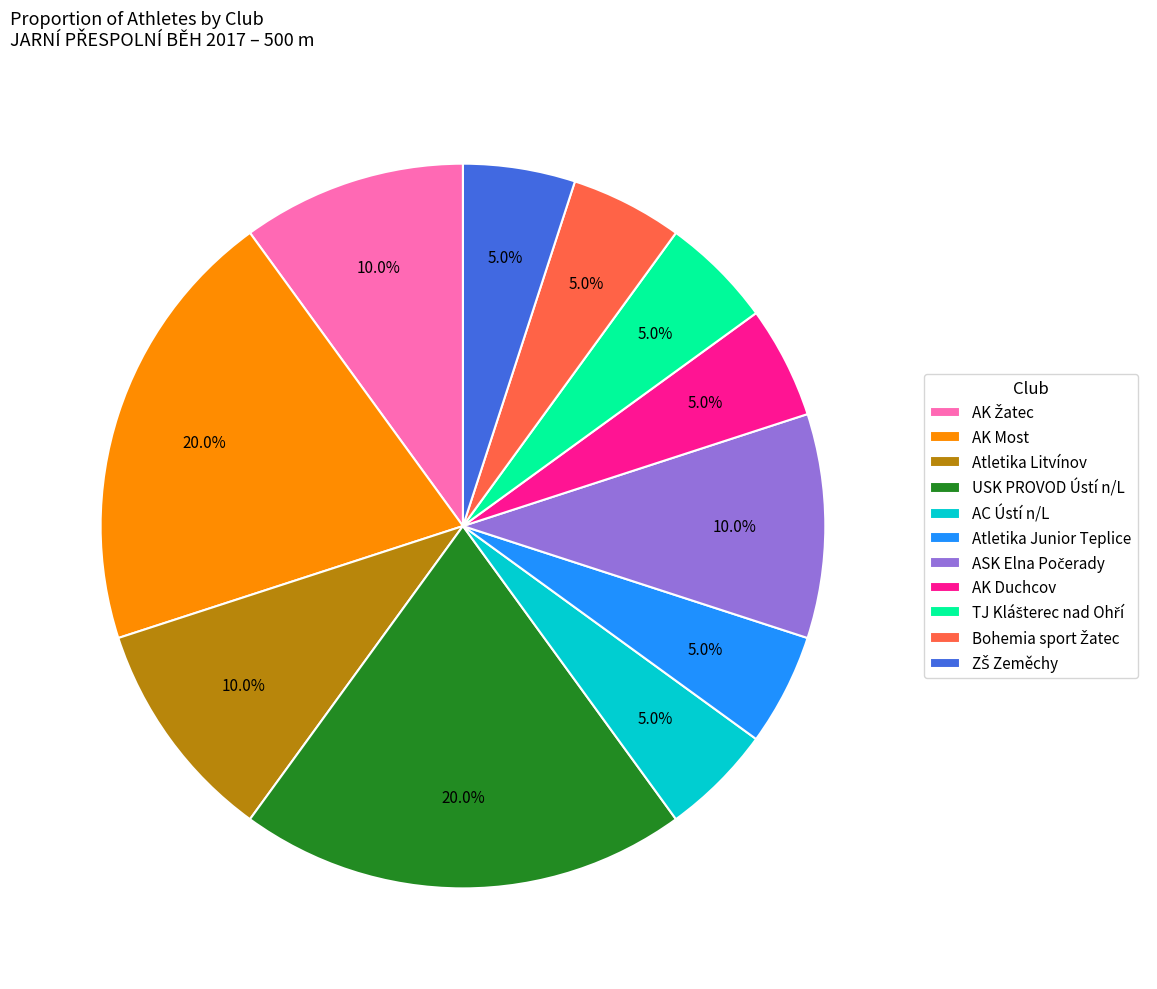

Is there any slice that represents more than half of the pie?

No